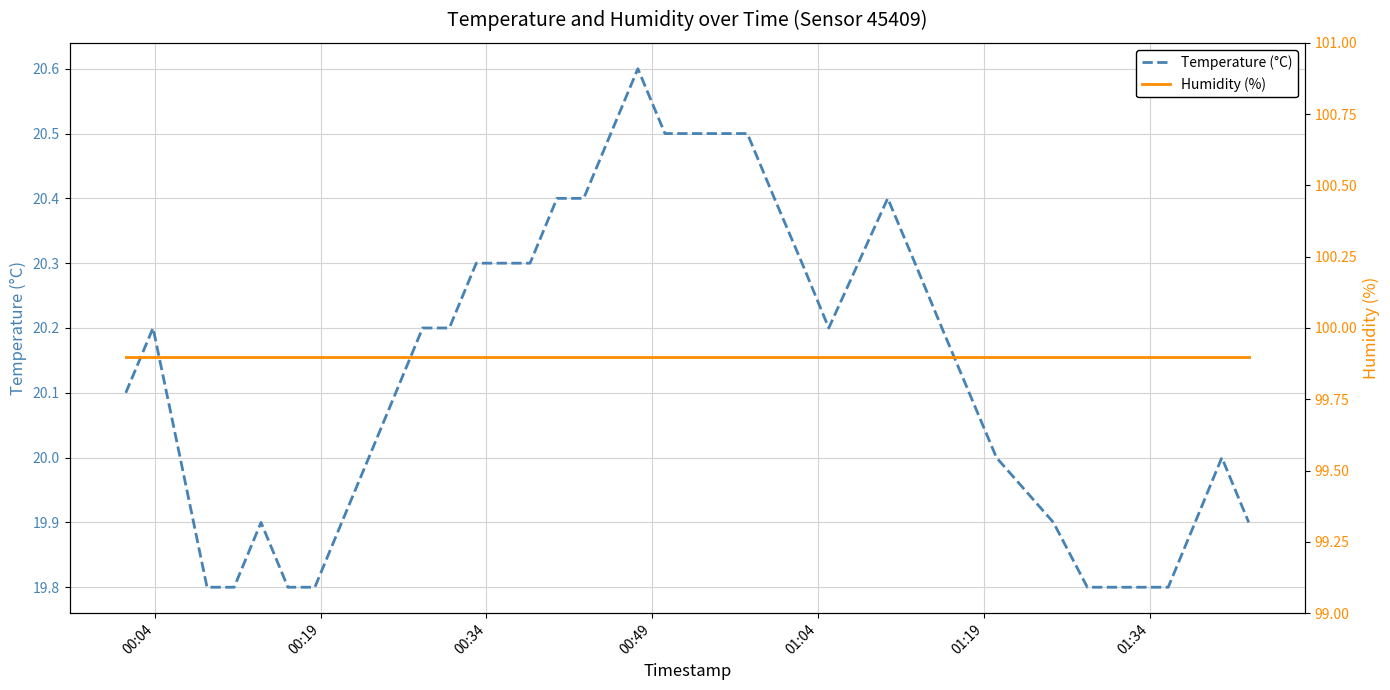

True or false: Temperature (°C) and Humidity (%) intersect in this chart.

False